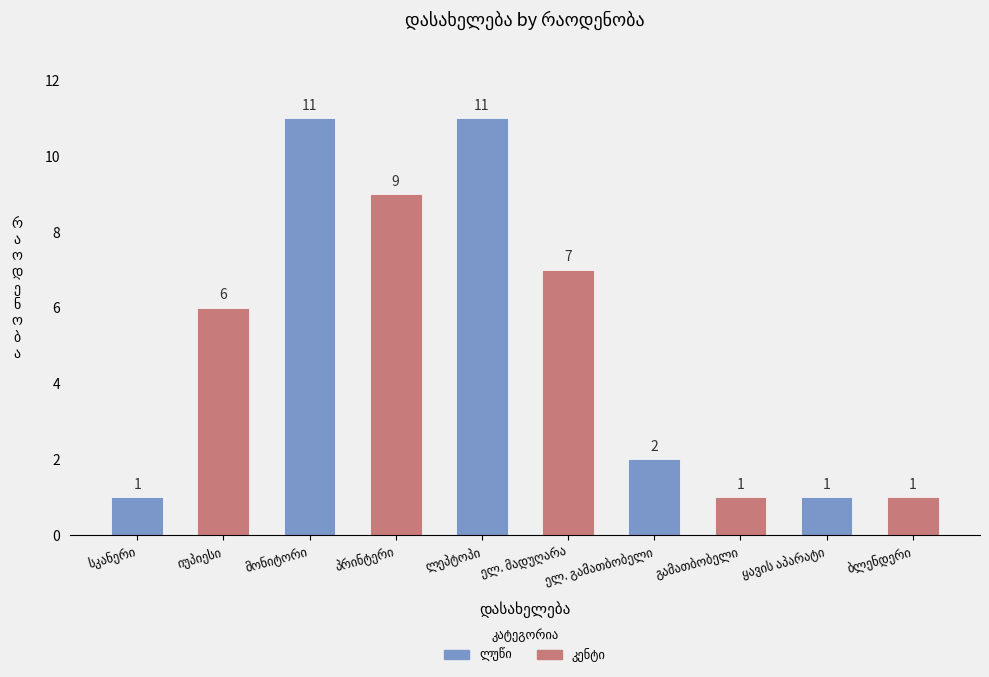

Count the values in the range 1 to 9.

8